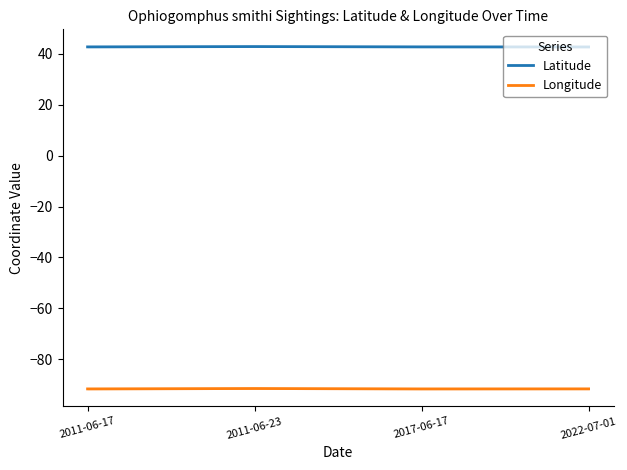

At which category does Latitude reach its first local peak?

2011-06-23